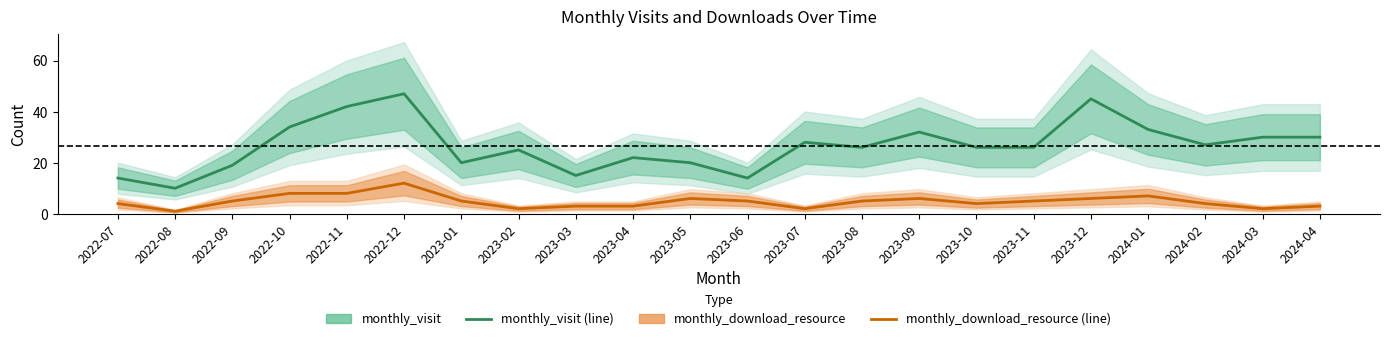

At which category does monthly_download_resource reach its first local peak?

2022-12